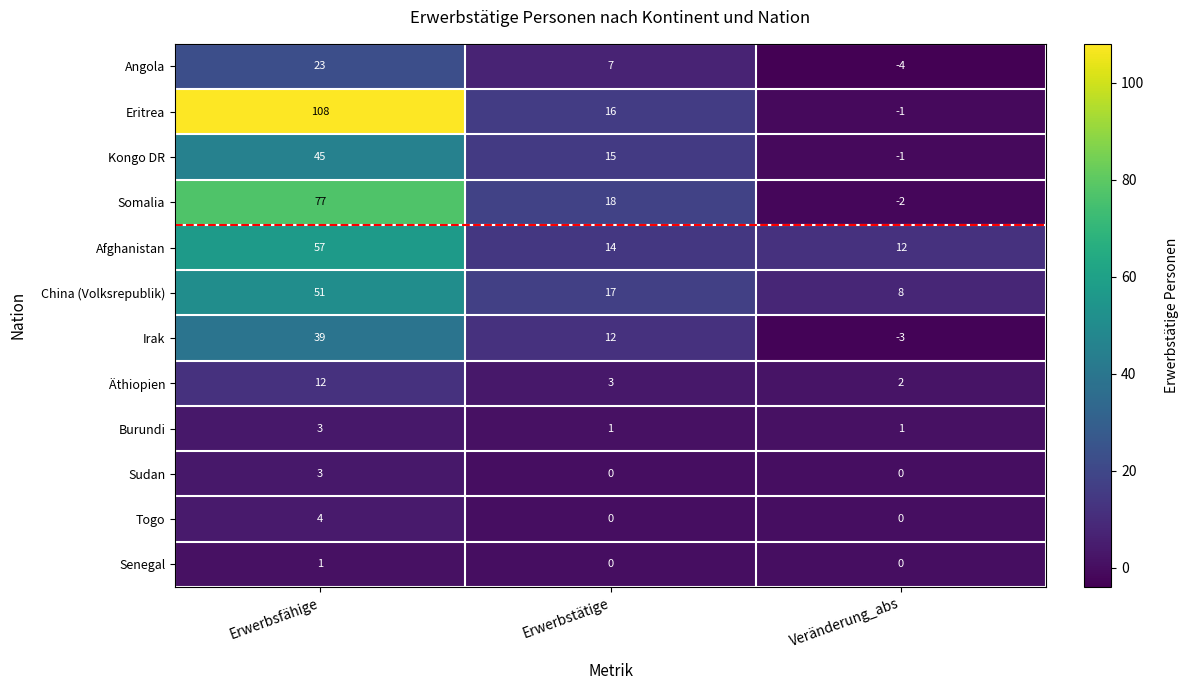

Rank the categories by Somalia value from highest to lowest.

Erwerbsfähige, Erwerbstätige, Veränderung_abs